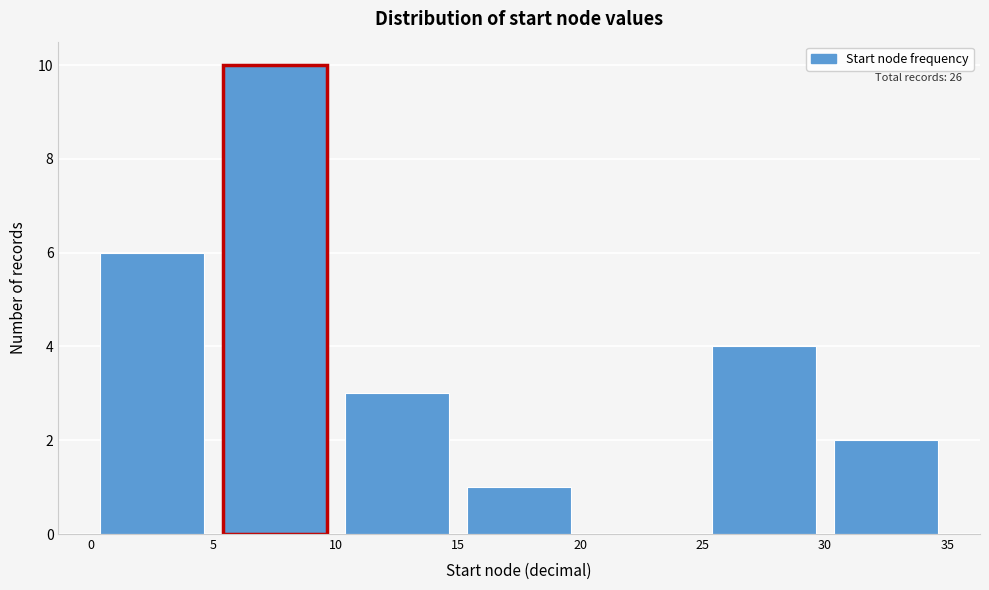

Which range on the x-axis has the tallest bar?

5 to 10